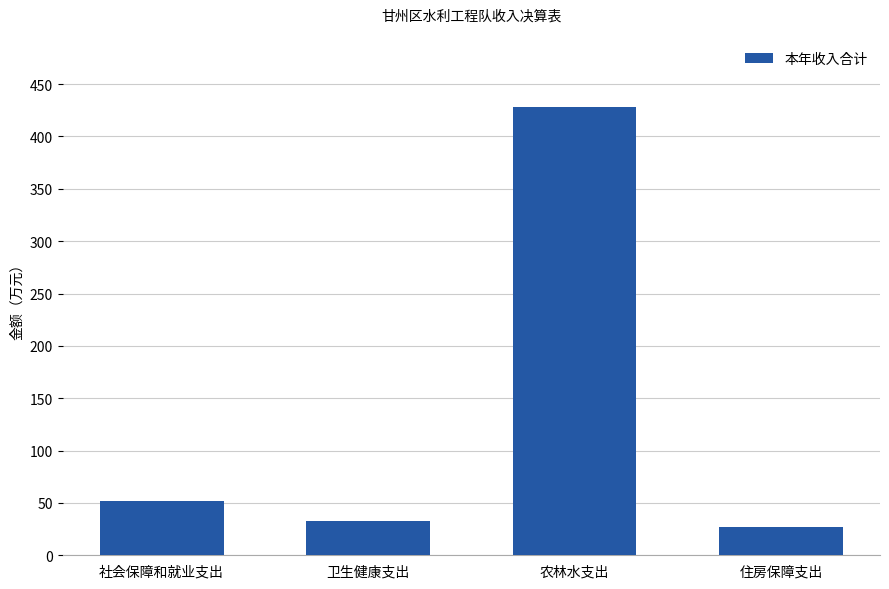

What is the change in value from 卫生健康支出 to 农林水支出?

+396.0